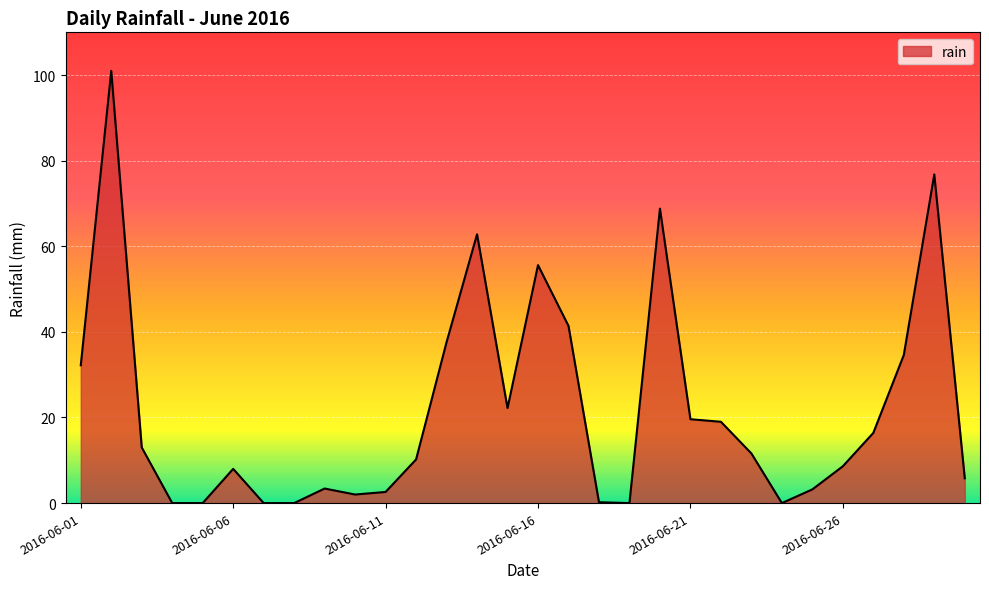

What is the maximum value shown in the chart?

101.0